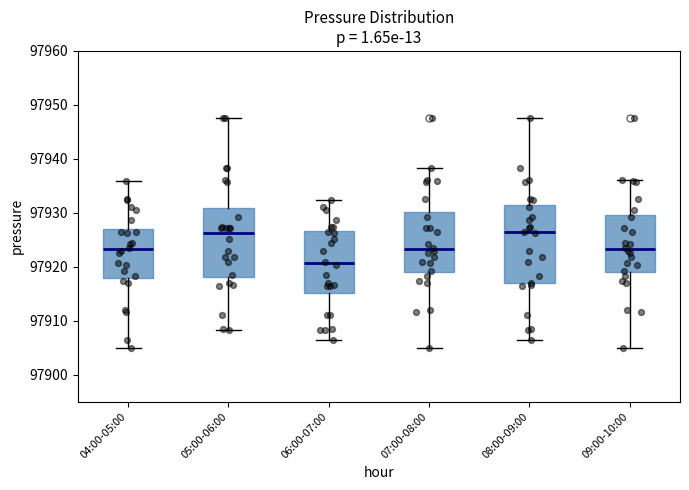

Reading left to right, read every box against the y-axis: the position of its median line, the range the box covers, and the ends of its whiskers. The values are not printed on the chart, so give them approximately, as read against the axis.

04:00-05:00: median 97923, box 97918 to 97927, whiskers 97905 to 97936
05:00-06:00: median 97926, box 97918 to 97931, whiskers 97908 to 97948
06:00-07:00: median 97921, box 97915 to 97927, whiskers 97907 to 97932
07:00-08:00: median 97923, box 97919 to 97930, whiskers 97905 to 97938
08:00-09:00: median 97926, box 97917 to 97931, whiskers 97907 to 97948
09:00-10:00: median 97923, box 97919 to 97930, whiskers 97905 to 97936